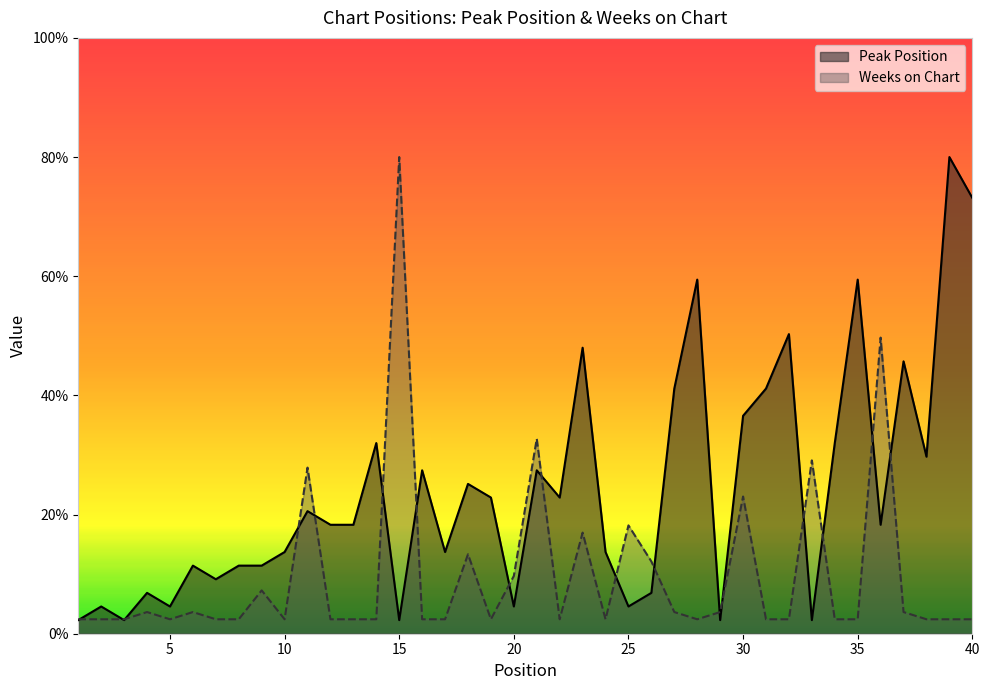

True or false: Peak Position has more than 2 interior local peaks.

True